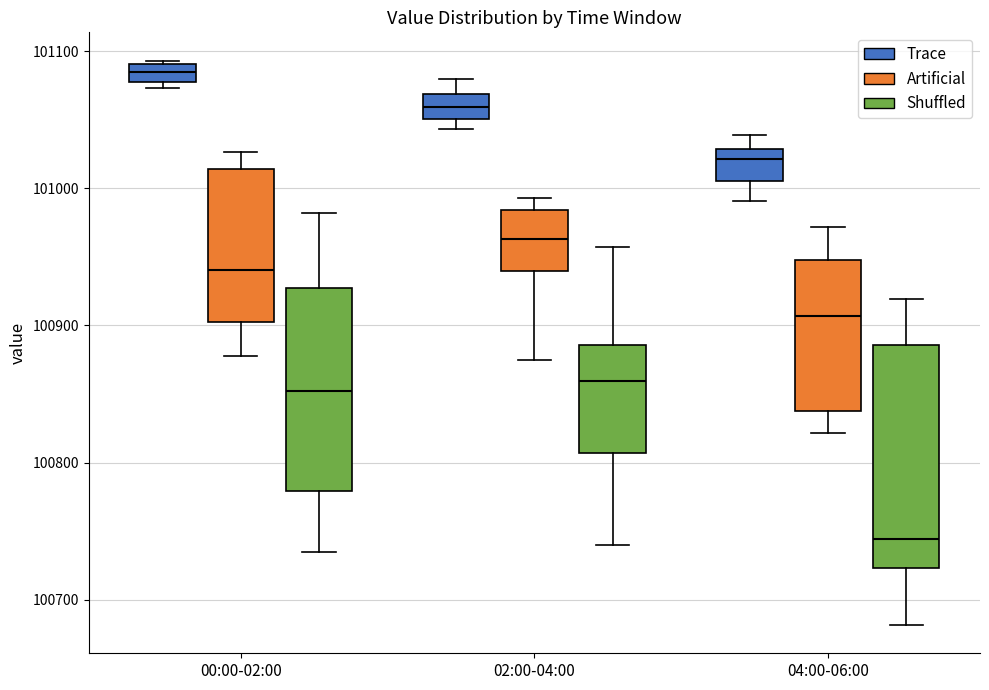

Comparing the boxes themselves (not the whiskers), which one is the tallest?

04:00-06:00 (Shuffled)